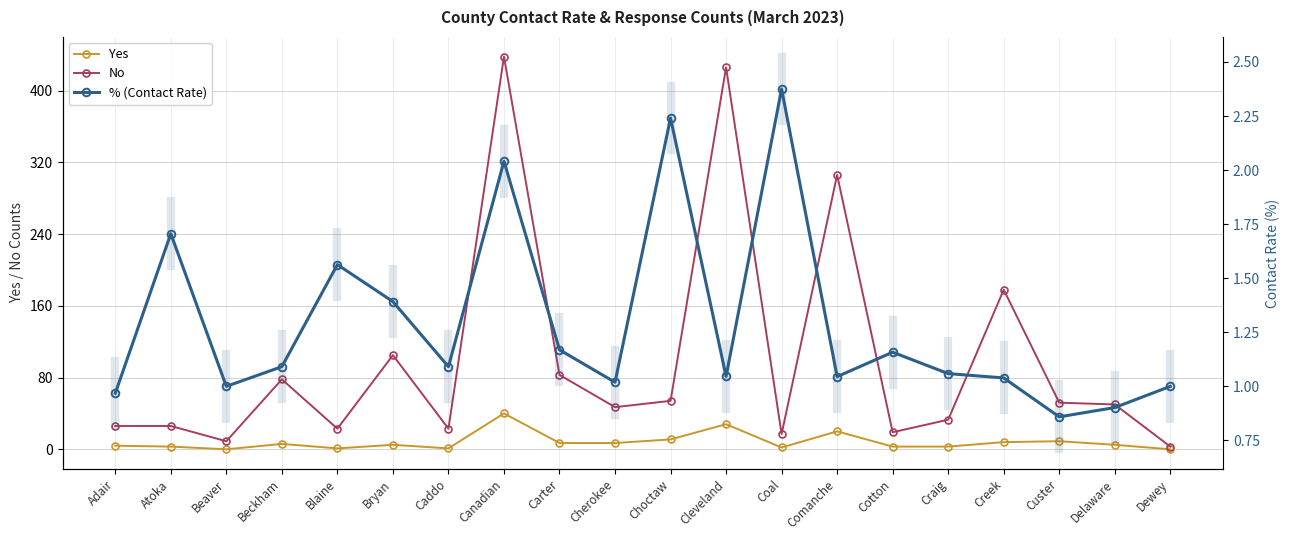

Which series has the largest total across all categories?

No